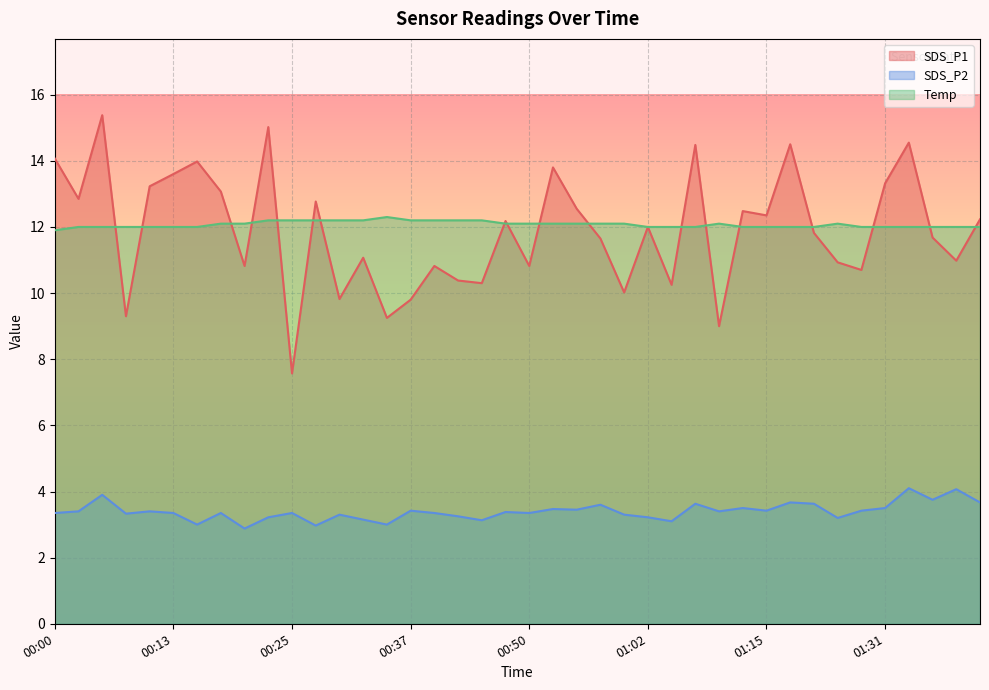

What are all the series names shown in the legend?

SDS_P1, SDS_P2, Temp